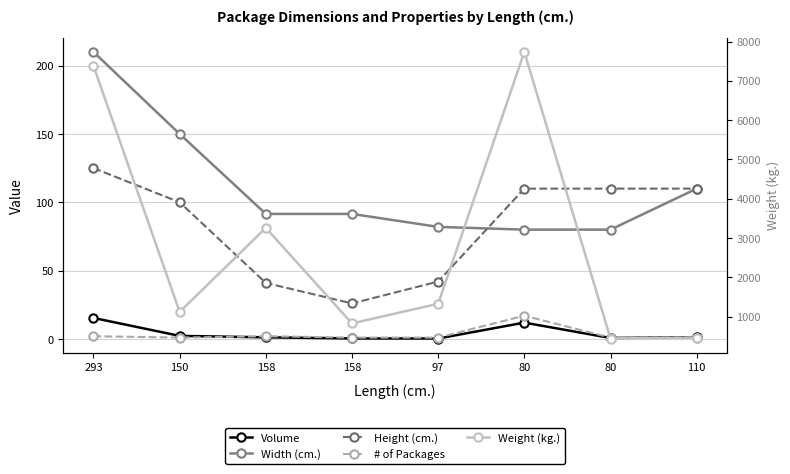

What value does the Width (cm.) series have at 80?

80.0